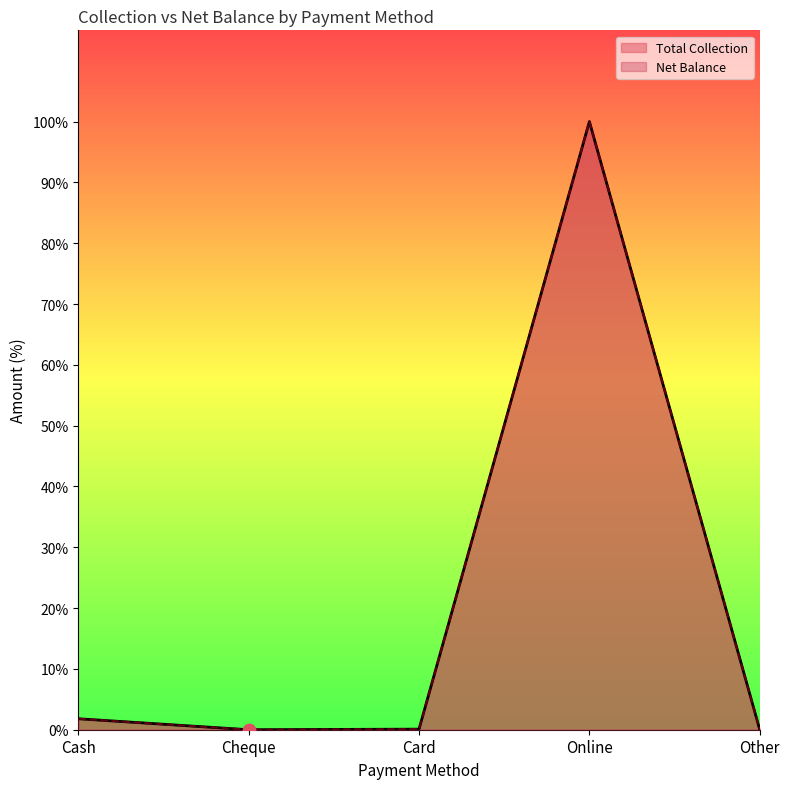

Which series reaches the minimum Y coordinate?

Total Collection